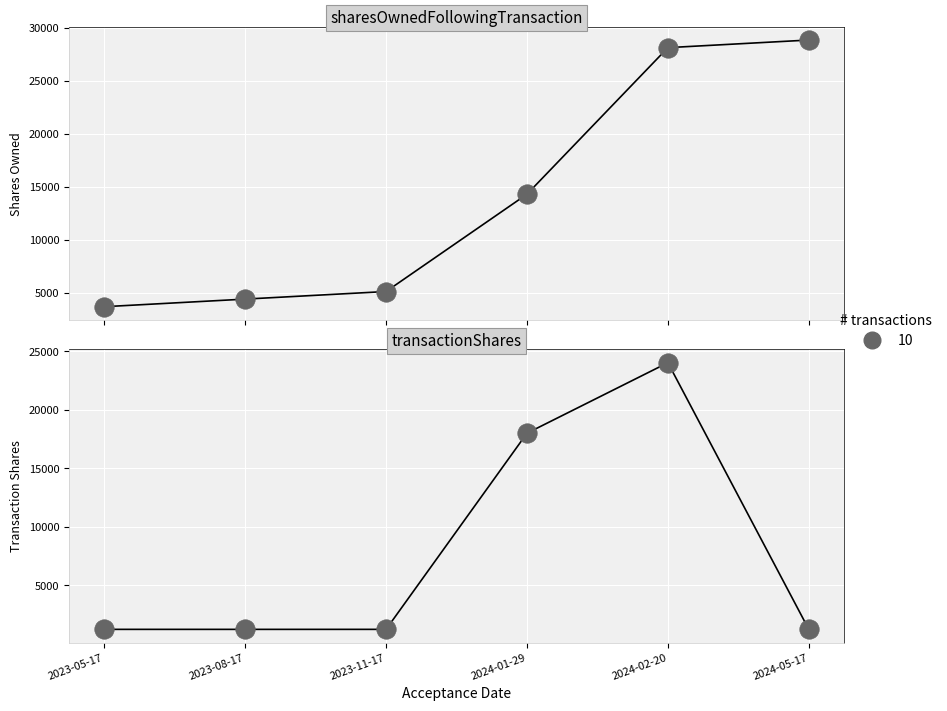

Which series reaches the minimum Y coordinate?

transactionShares